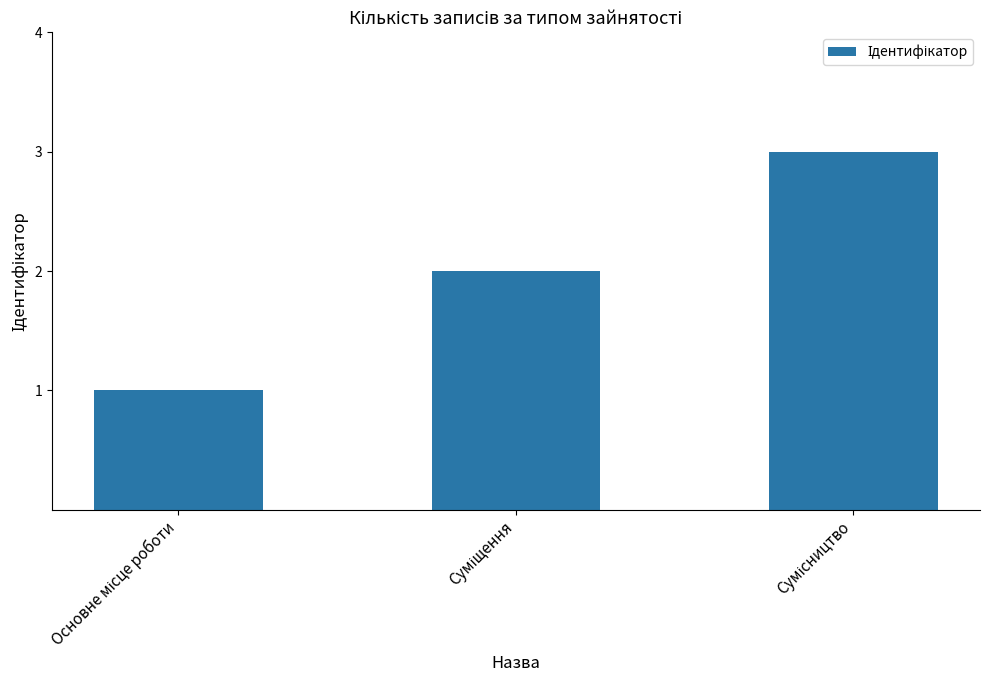

What is the average value?

2